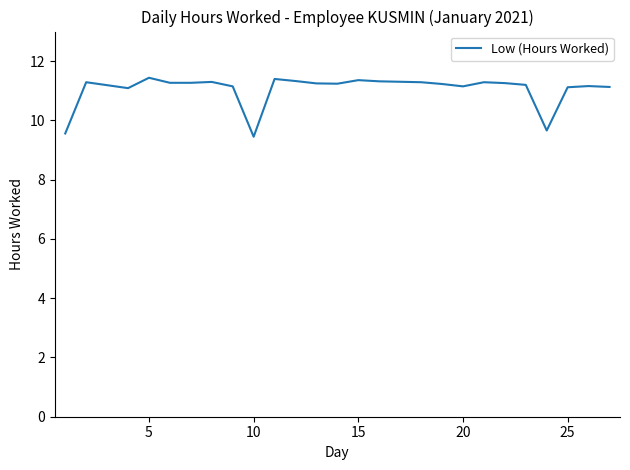

Is this an area chart (filled region under the line)?

No